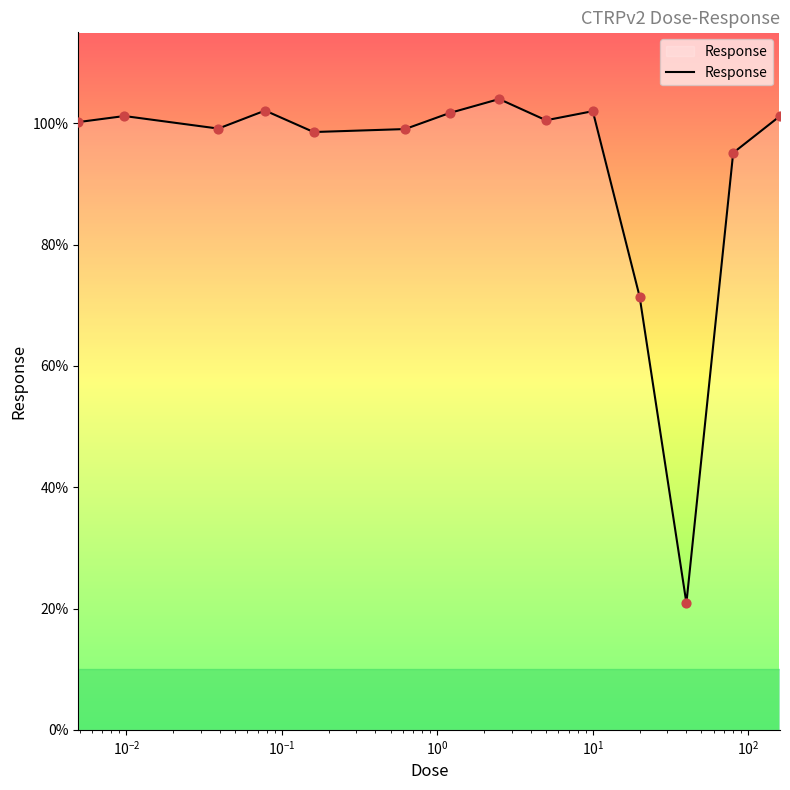

What is the minimum value shown in the chart?

20.9